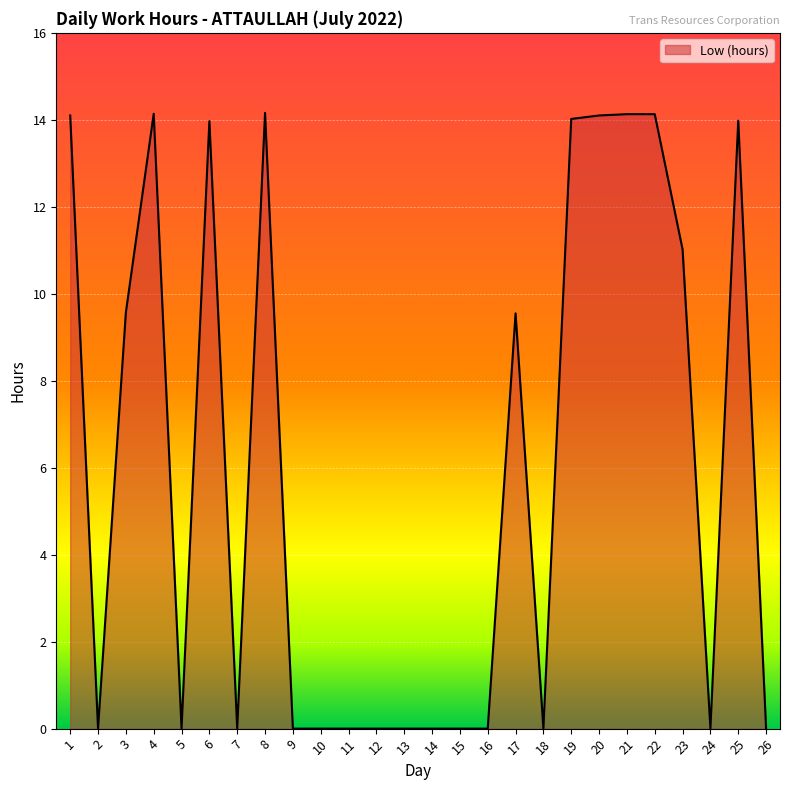

Between 26 and 4, which is larger?

4